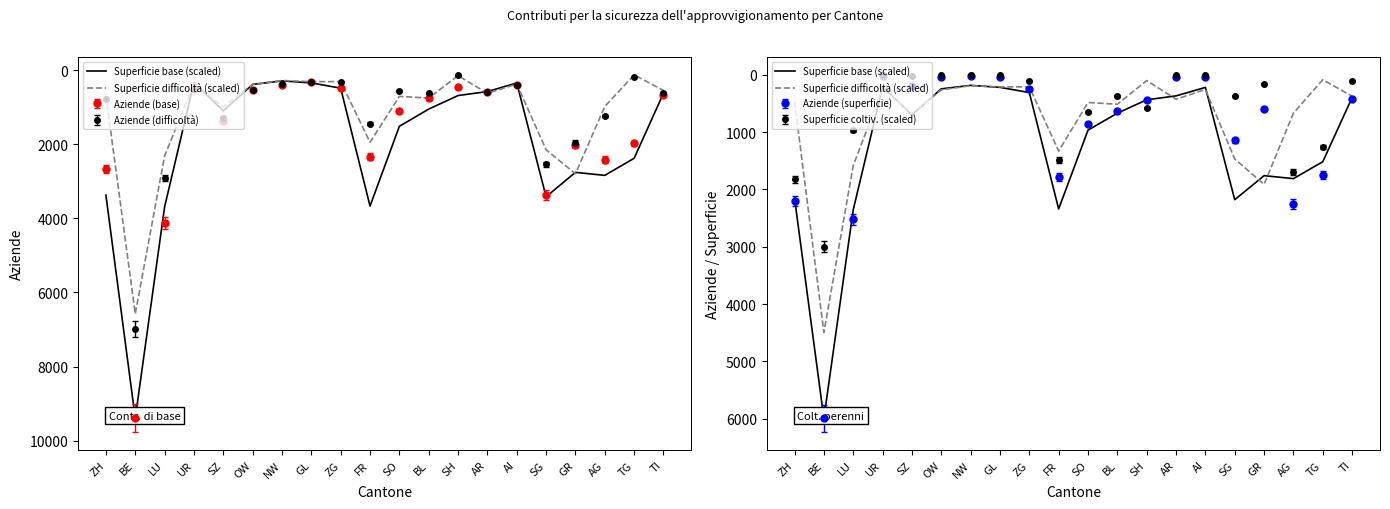

What is the sum of the Superficie base (scaled) values at SH and LU?

2790.7